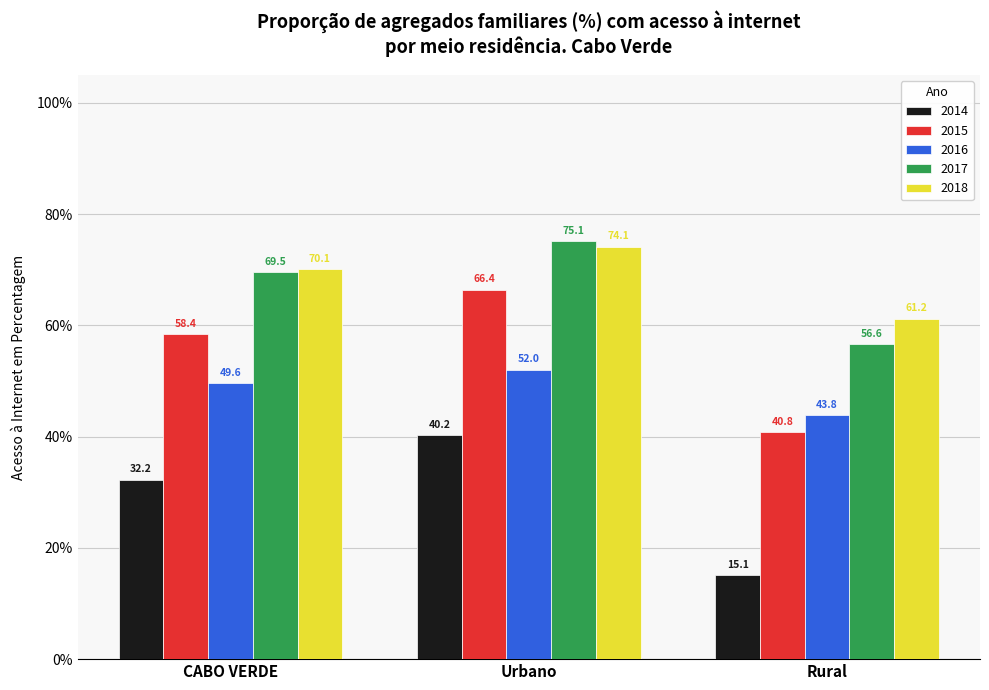

What is the value of the 2018 bar at the 2nd from the left?

74.1